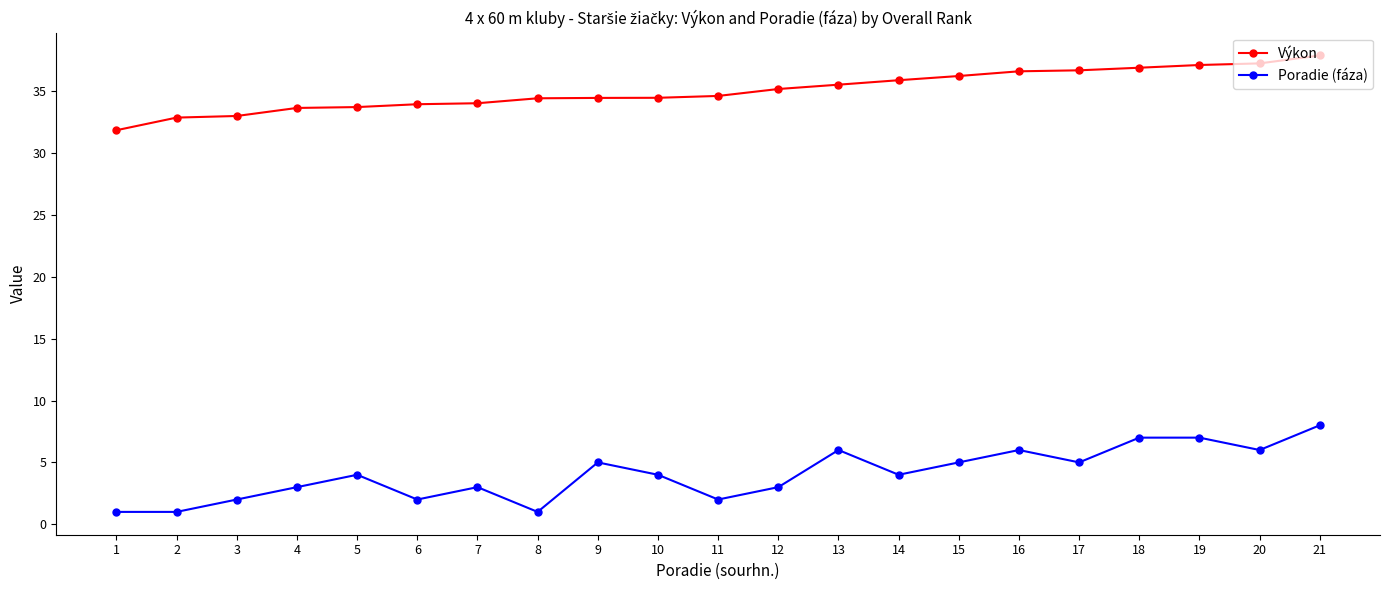

Read the Výkon value at 11.

34.6